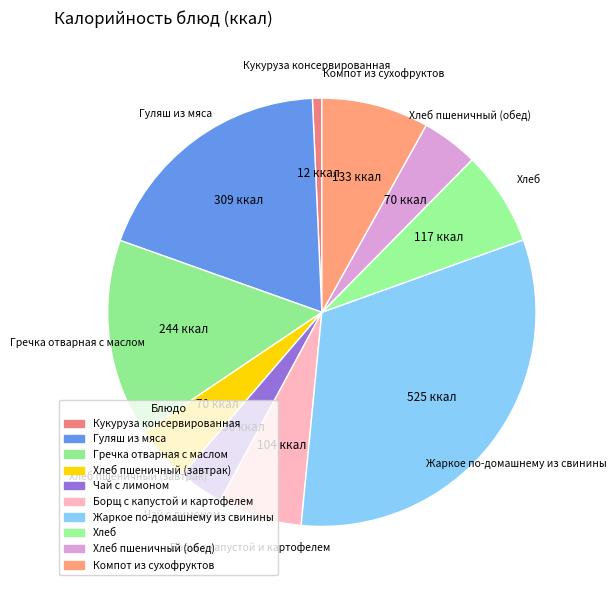

Between Хлеб пшеничный (обед) and Хлеб пшеничный (завтрак), which is larger?

Хлеб пшеничный (обед)